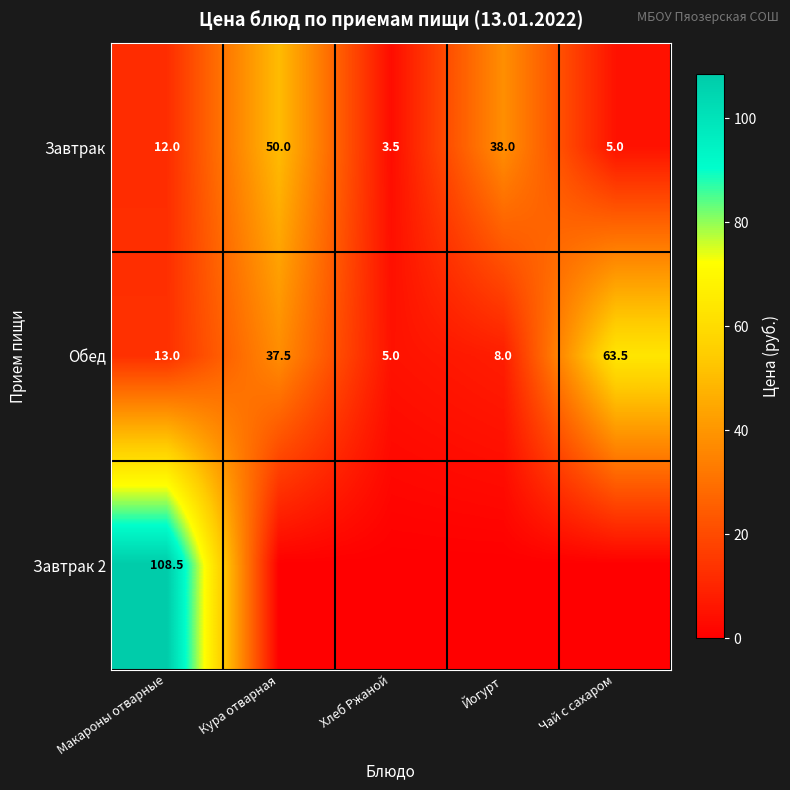

Which has a higher value, Макароны отварные or Йогурт?

Йогурт